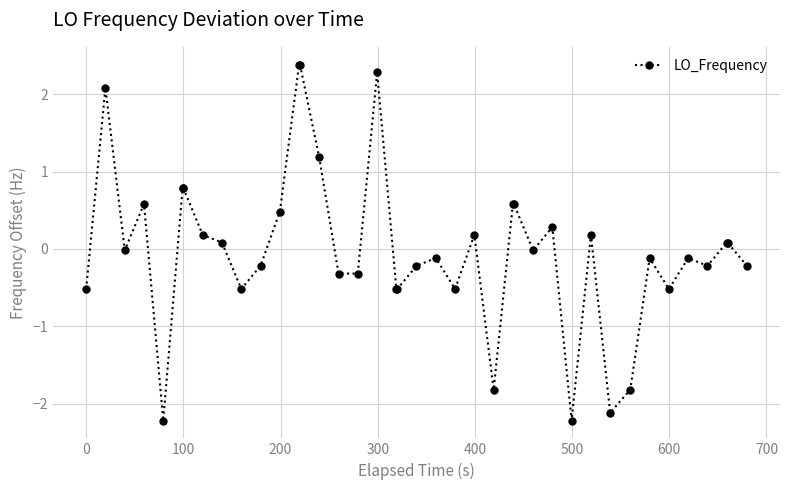

What is the difference between the second highest and minimum values?

4.6